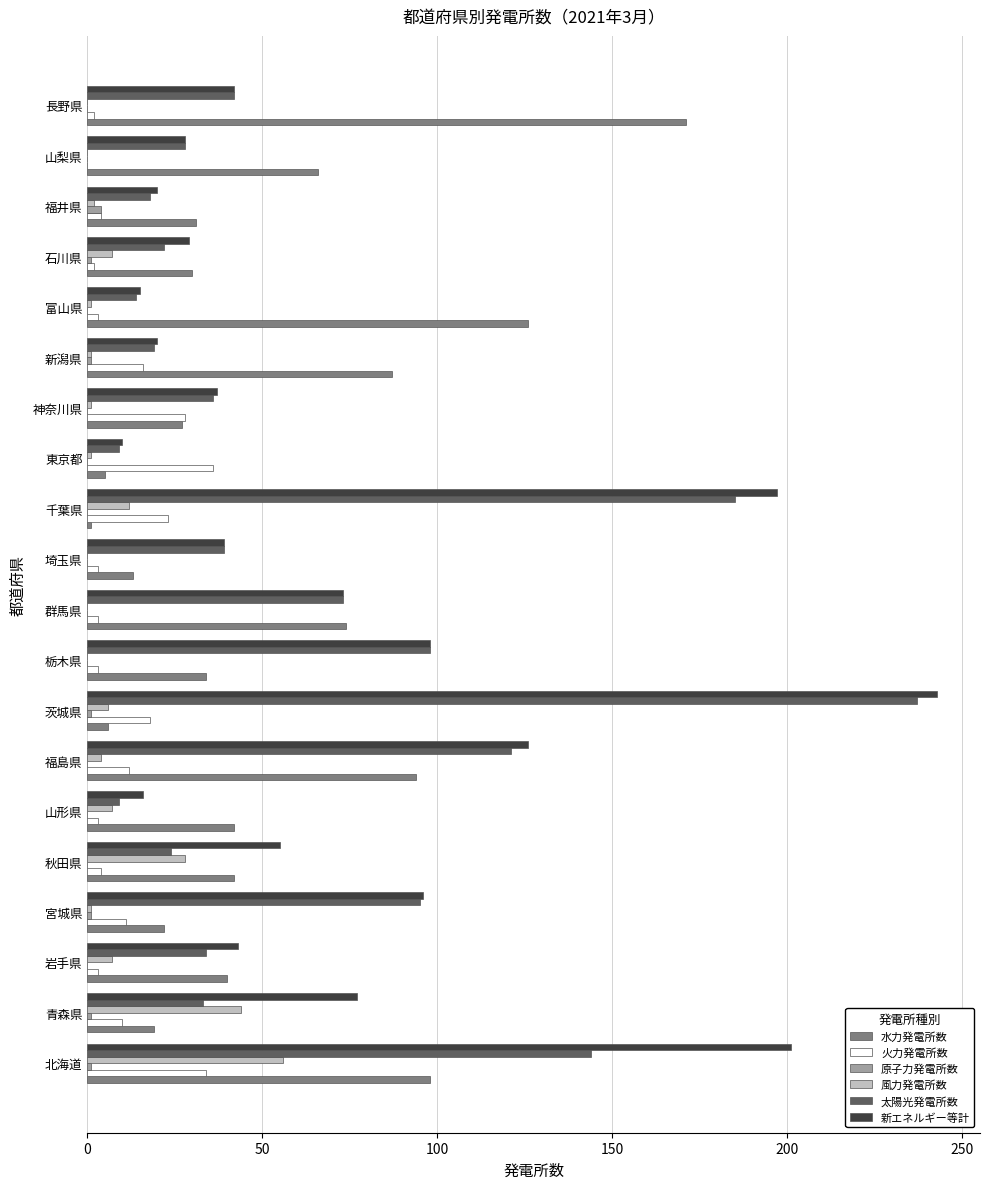

True or false: 新エネルギー等計 has a value of 305 at 千葉県.

False